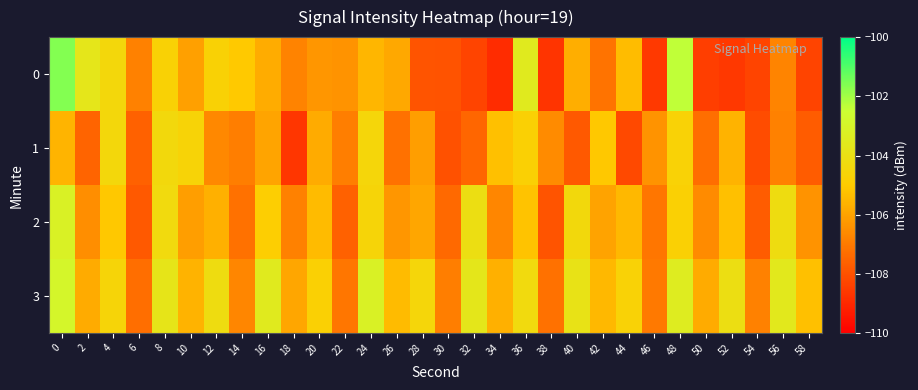

Which series changed the most between 26 and 52?

row_0